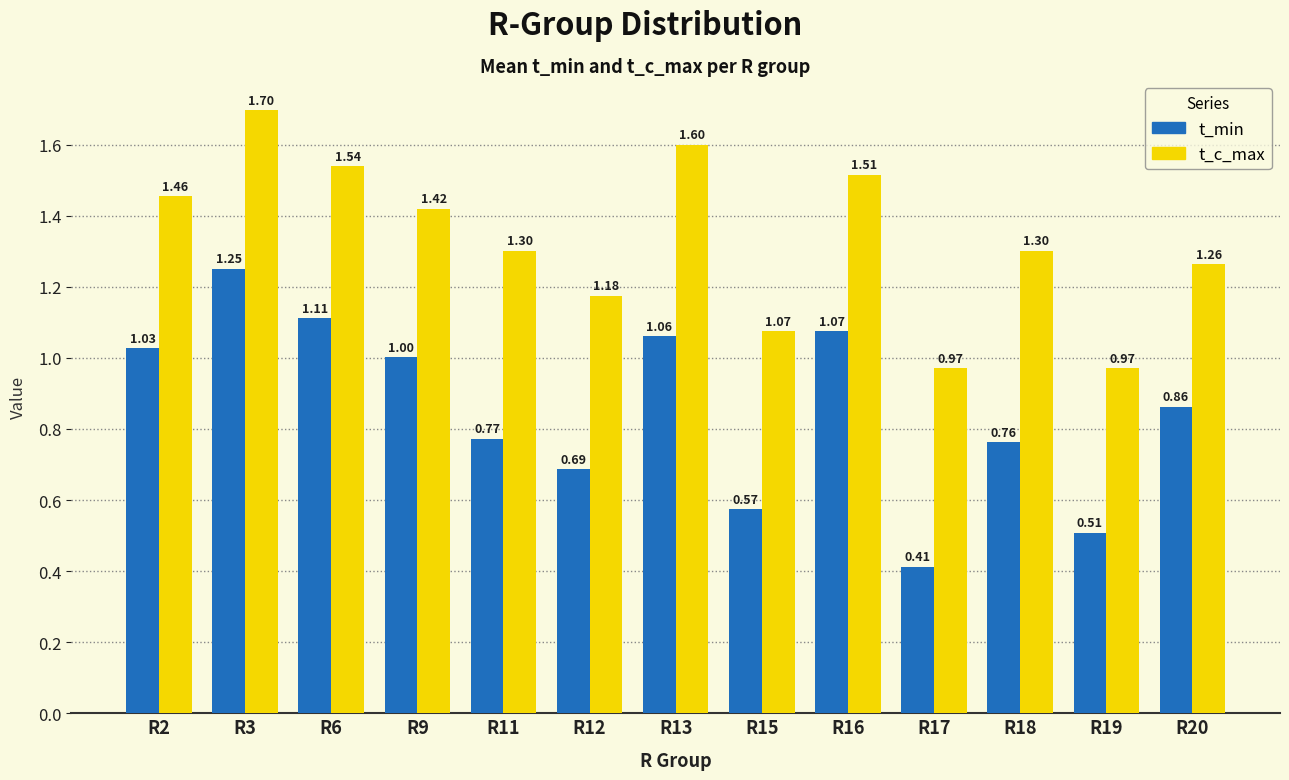

What is the average value of the t_c_max series?

1.3